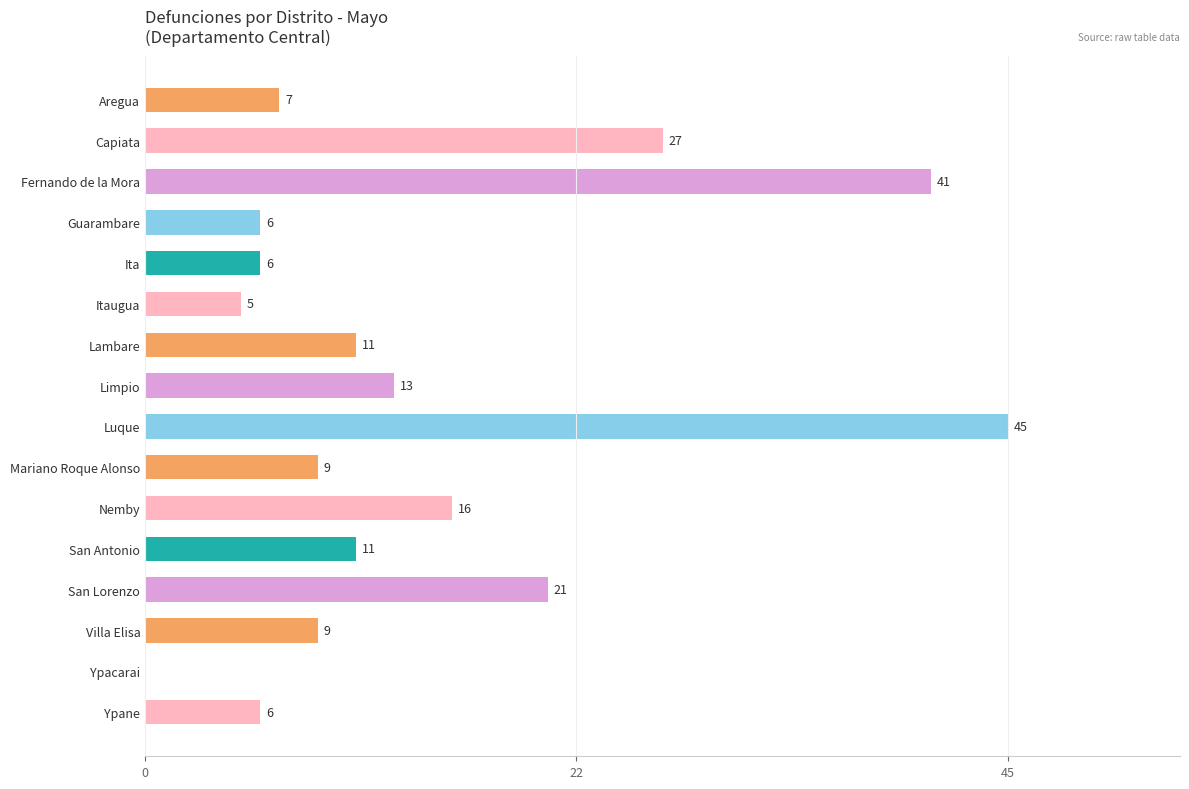

How many series are shown in this chart?

1